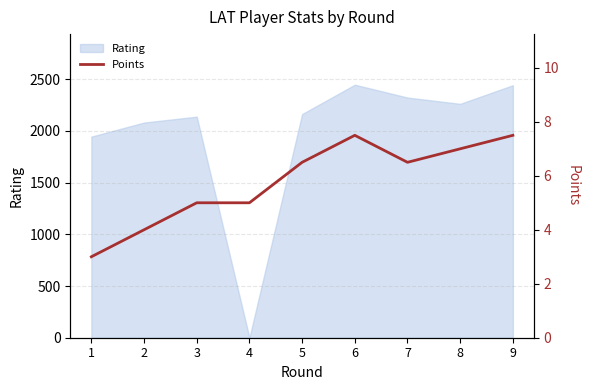

Reading left to right, list all the values displayed in this chart.

1=3.0	2=4.0	3=5.0	4=5.0	5=6.5	6=7.5	7=6.5	8=7.0	9=7.5